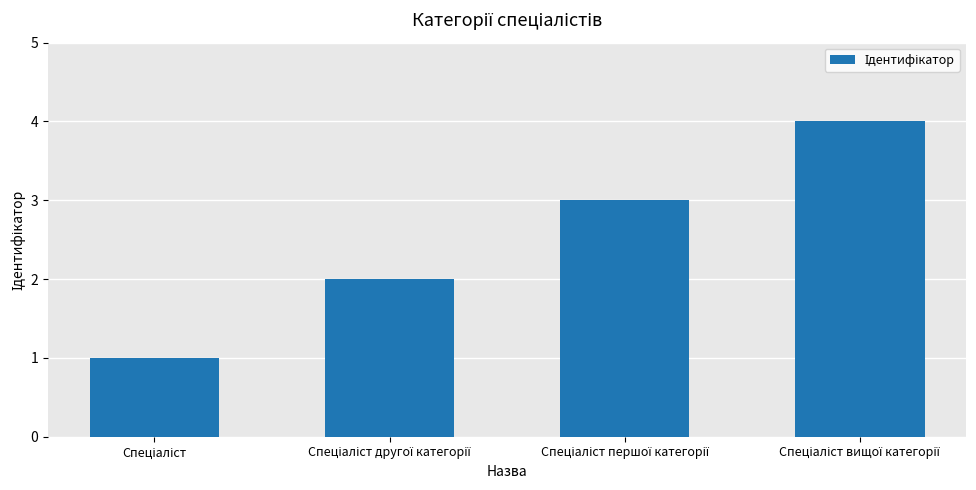

What is the smallest value displayed?

1